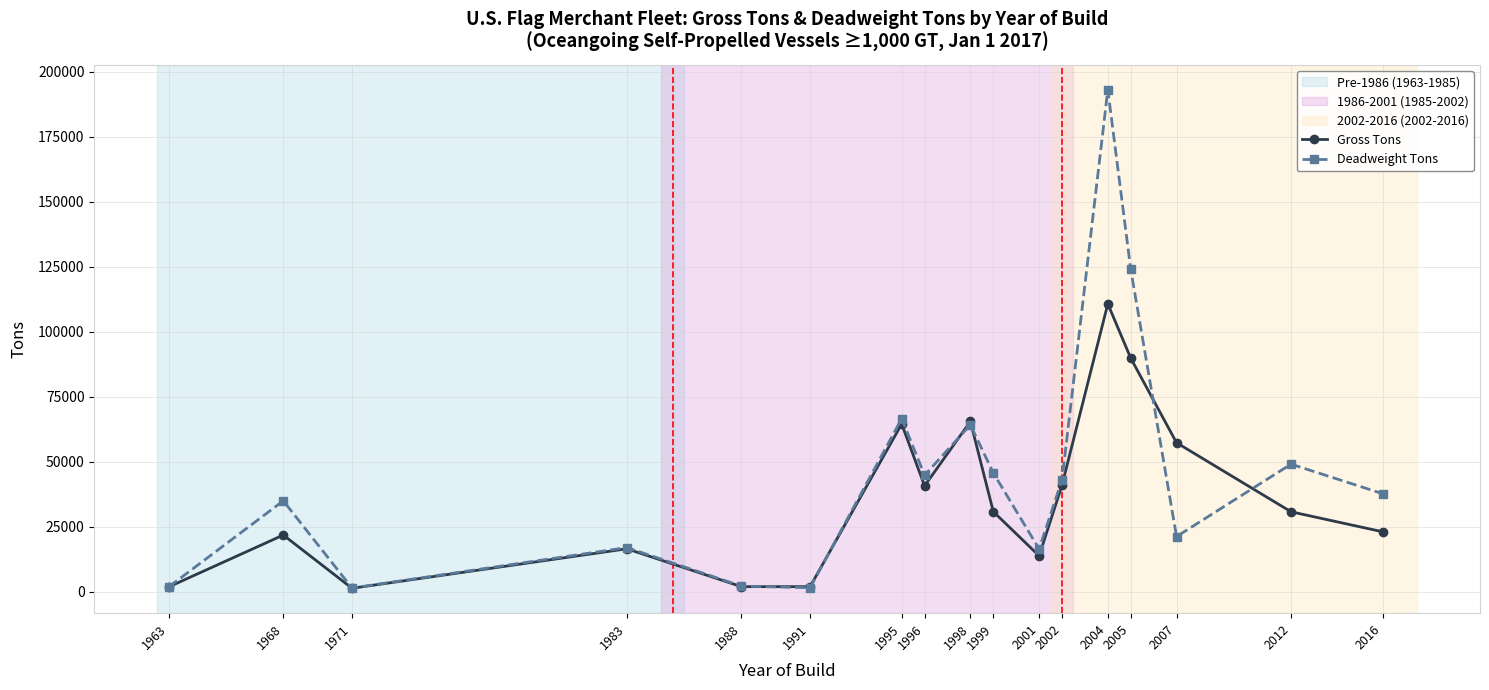

What is the value of the Gross Tons point at the 8th from the left?

40679.0